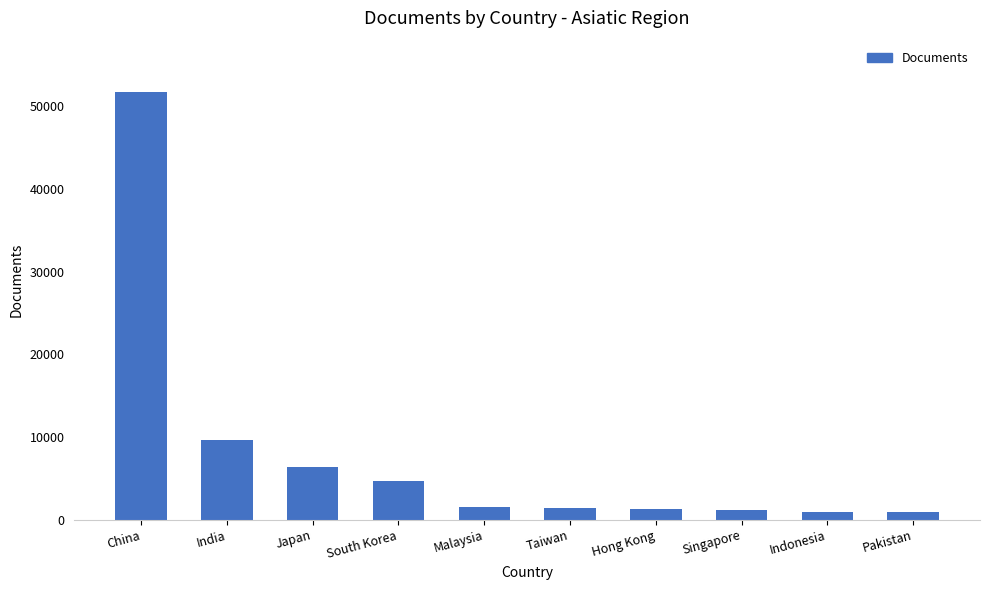

Where is the data nearest to the value 26307?

India